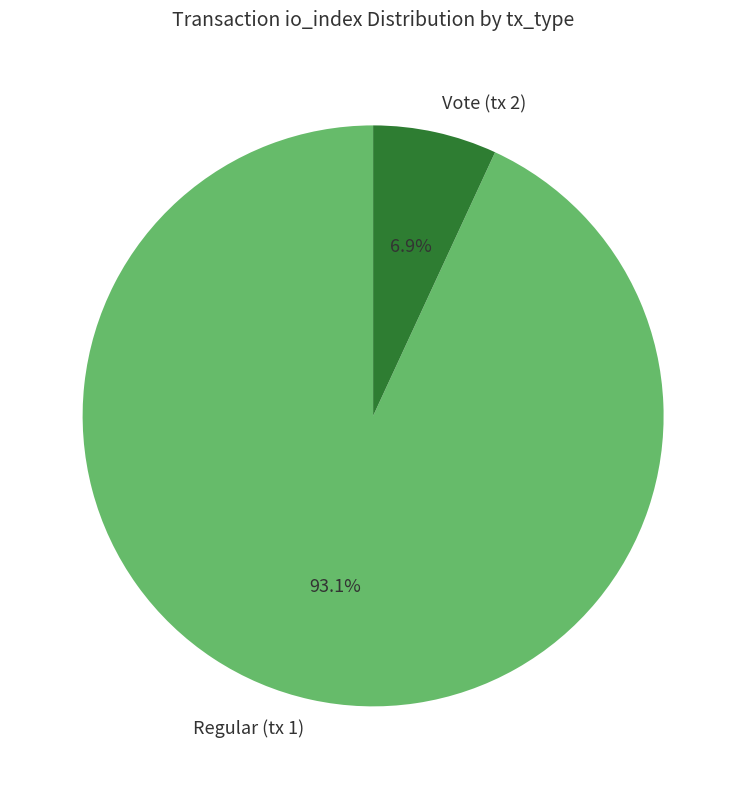

What is the majority slice?

Regular (tx 1)